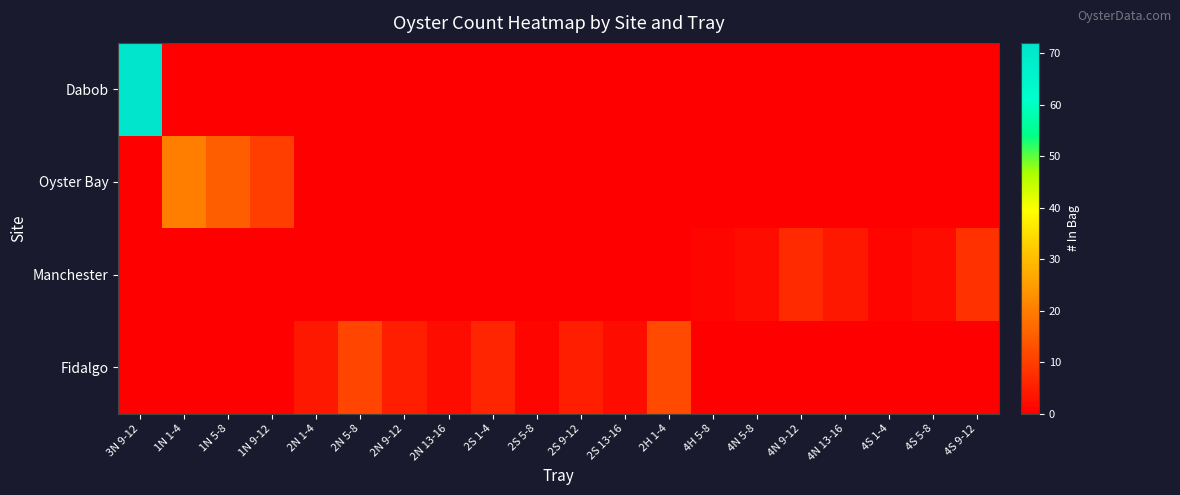

Reading left to right, extract all data points from this chart.

Dabob: 3N 9-12=72	1N 1-4=0	1N 5-8=0	1N 9-12=0	2N 1-4=0	2N 5-8=0	2N 9-12=0	2N 13-16=0	2S 1-4=0	2S 5-8=0	2S 9-12=0	2S 13-16=0	2H 1-4=0	4H 5-8=0	4N 5-8=0	4N 9-12=0	4N 13-16=0	4S 1-4=0	4S 5-8=0	4S 9-12=0
Oyster Bay: 3N 9-12=0	1N 1-4=20	1N 5-8=15	1N 9-12=10	2N 1-4=0	2N 5-8=0	2N 9-12=0	2N 13-16=0	2S 1-4=0	2S 5-8=0	2S 9-12=0	2S 13-16=0	2H 1-4=0	4H 5-8=0	4N 5-8=0	4N 9-12=0	4N 13-16=0	4S 1-4=0	4S 5-8=0	4S 9-12=0
Manchester: 3N 9-12=0	1N 1-4=0	1N 5-8=0	1N 9-12=0	2N 1-4=0	2N 5-8=0	2N 9-12=0	2N 13-16=0	2S 1-4=0	2S 5-8=0	2S 9-12=0	2S 13-16=0	2H 1-4=0	4H 5-8=1	4N 5-8=2	4N 9-12=7	4N 13-16=4	4S 1-4=1	4S 5-8=2	4S 9-12=8
Fidalgo: 3N 9-12=0	1N 1-4=0	1N 5-8=0	1N 9-12=0	2N 1-4=4	2N 5-8=11	2N 9-12=5	2N 13-16=2	2S 1-4=6	2S 5-8=1	2S 9-12=5	2S 13-16=2	2H 1-4=12	4H 5-8=0	4N 5-8=0	4N 9-12=0	4N 13-16=0	4S 1-4=0	4S 5-8=0	4S 9-12=0